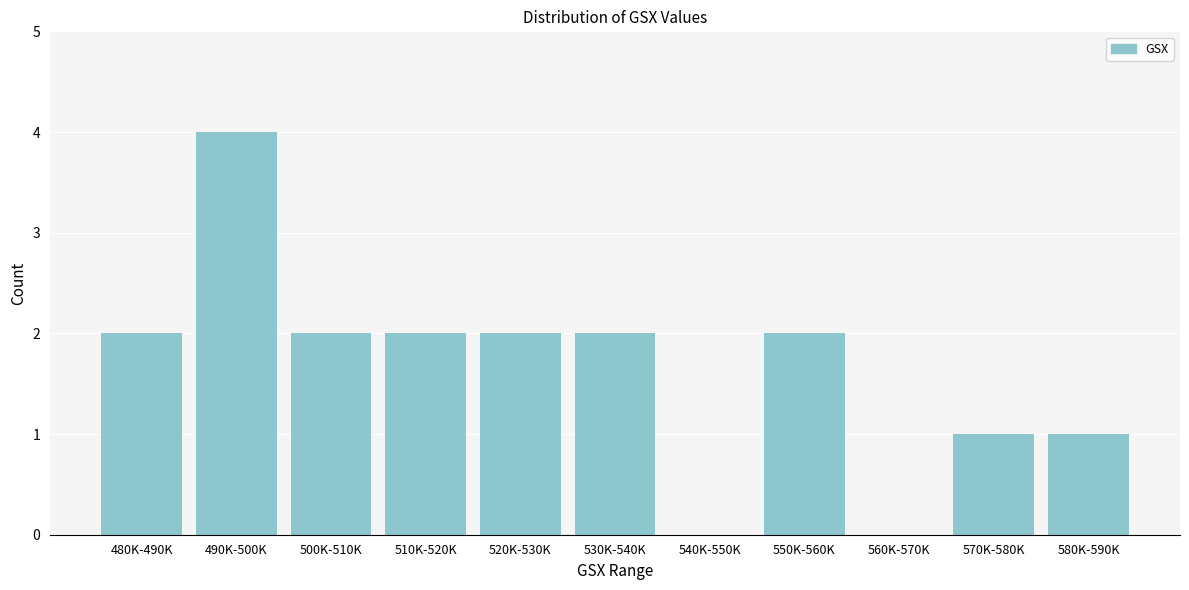

Reading right to left, list all the values displayed in this chart.

580K-590K=1	570K-580K=1	560K-570K=0	550K-560K=2	540K-550K=0	530K-540K=2	520K-530K=2	510K-520K=2	500K-510K=2	490K-500K=4	480K-490K=2